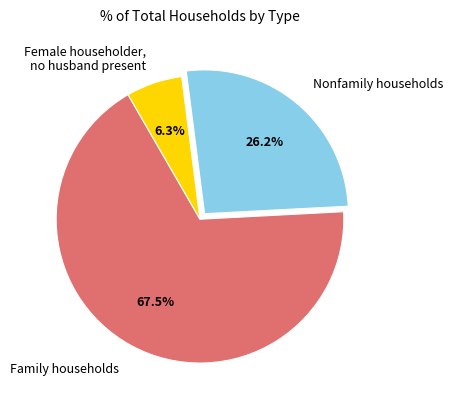

Does any single category account for the majority?

Yes